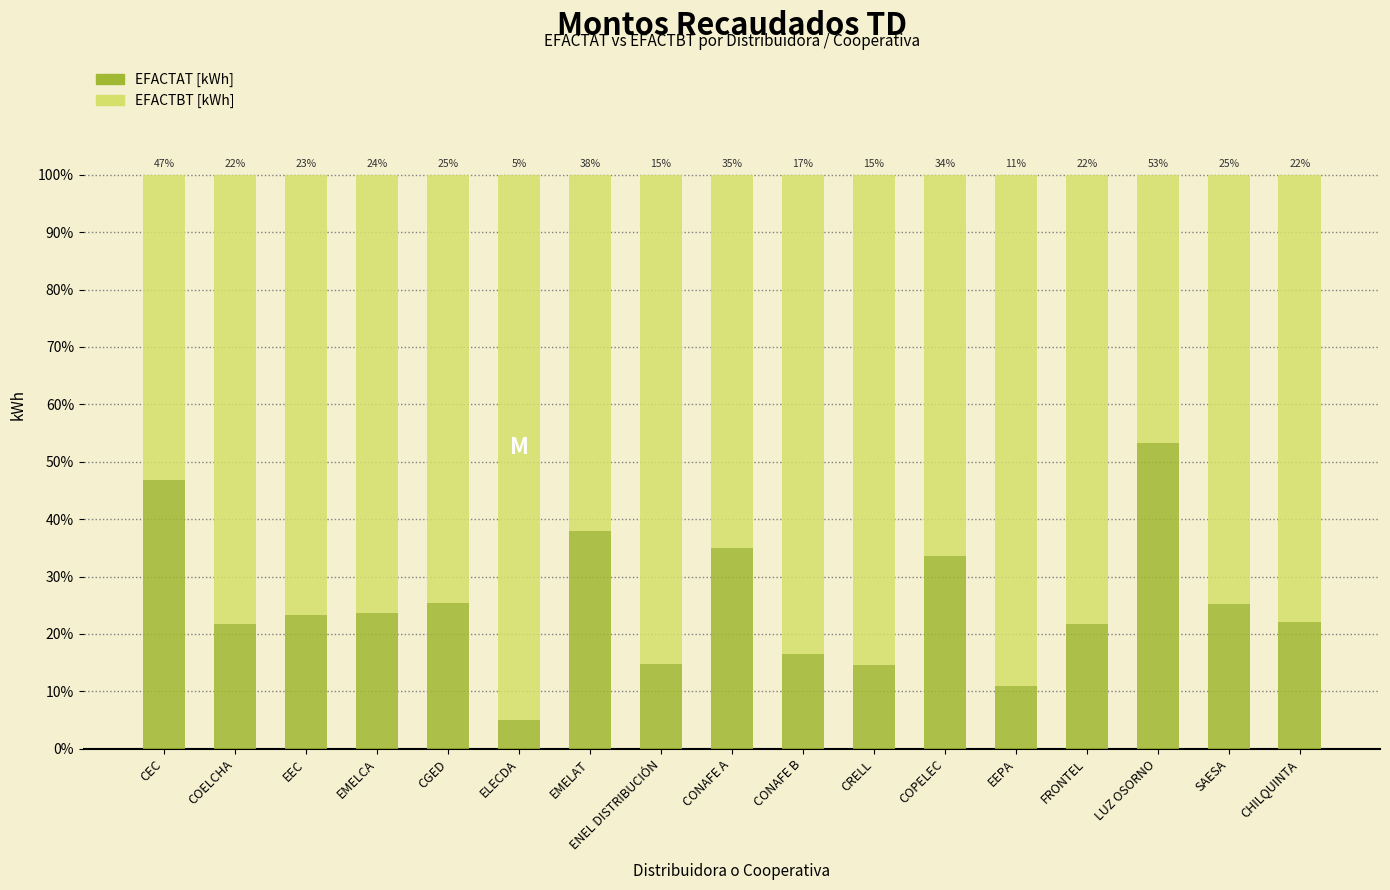

List the series in order of their peak value, highest first.

EFACTBT [kWh], EFACTAT [kWh]